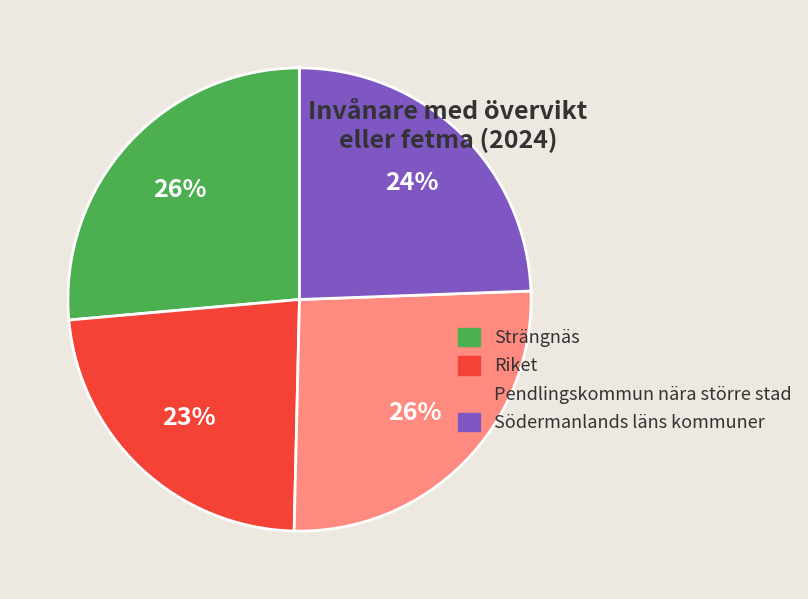

Is there a majority slice in this chart?

No